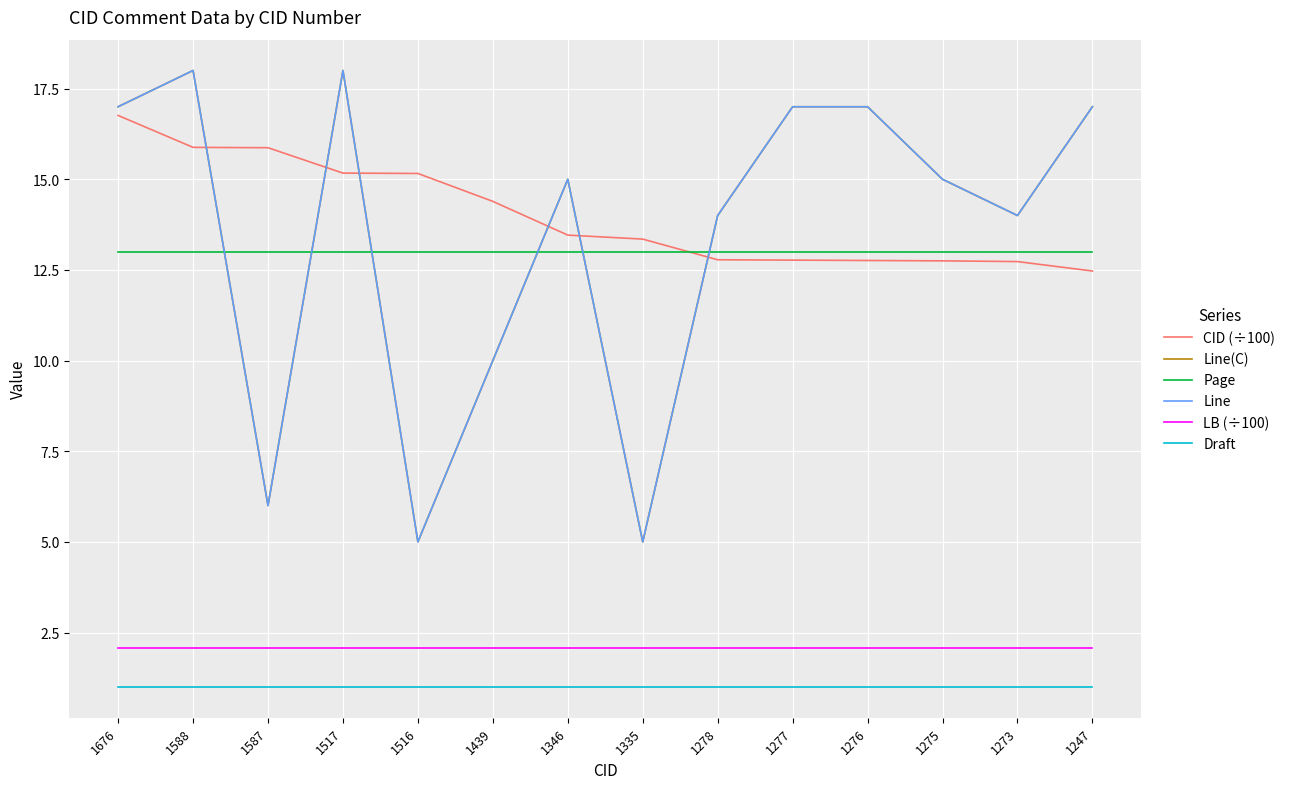

True or false: LB (÷100) has more than 1 interior local peaks.

False